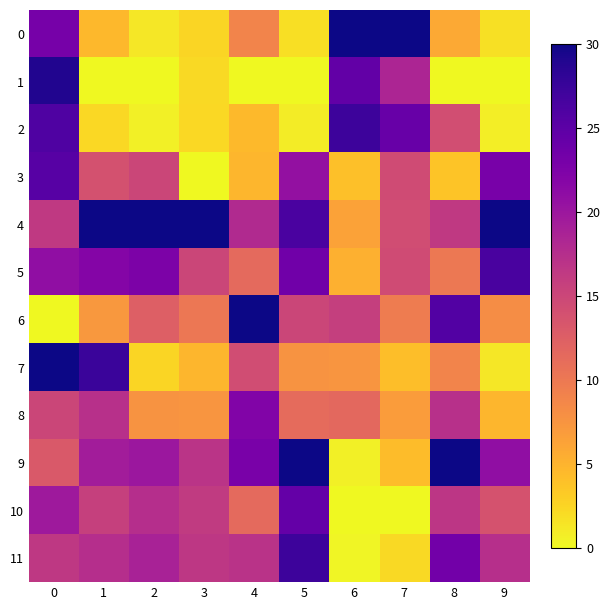

Reading left to right, what are all the values shown in this chart?

0: 0=23.0	1=4.6	2=1.2	3=2.5	4=9.0	5=1.8	6=30.0	7=30.0	8=5.8	9=1.6
1: 0=29.0	1=0.0	2=0.0	3=2.2	4=0.0	5=0.0	6=24.5	7=18.4	8=0.0	9=0.0
2: 0=26.0	1=2.3	2=0.6	3=2.3	4=4.5	5=0.8	6=27.3	7=24.2	8=14.3	9=0.8
3: 0=25.4	1=13.9	2=15.0	3=0.0	4=4.8	5=20.6	6=4.0	7=14.5	8=3.7	9=22.9
4: 0=16.4	1=30.0	2=30.0	3=30.0	4=18.0	5=26.2	6=6.4	7=14.4	8=16.4	9=30.0
5: 0=20.9	1=22.0	2=22.5	3=15.0	4=11.4	5=23.4	6=5.2	7=14.4	8=10.0	9=26.5
6: 0=0.0	1=7.2	2=12.5	3=10.1	4=30.0	5=15.0	6=15.8	7=9.6	8=25.7	9=8.1
7: 0=30.0	1=27.5	2=2.5	3=4.8	4=14.4	5=7.5	6=7.4	7=4.1	8=9.0	9=1.3
8: 0=15.0	1=17.3	2=7.5	3=7.4	4=22.2	5=11.2	6=11.6	7=6.9	8=17.3	9=4.7
9: 0=13.1	1=19.4	2=20.0	3=16.9	4=22.8	5=30.0	6=0.6	7=4.2	8=30.0	9=20.9
10: 0=19.8	1=15.6	2=17.5	3=16.3	4=11.4	5=24.4	6=0.0	7=0.0	8=16.7	9=13.8
11: 0=16.4	1=17.5	2=18.8	3=16.6	4=17.1	5=27.2	6=0.3	7=2.1	8=23.3	9=17.4